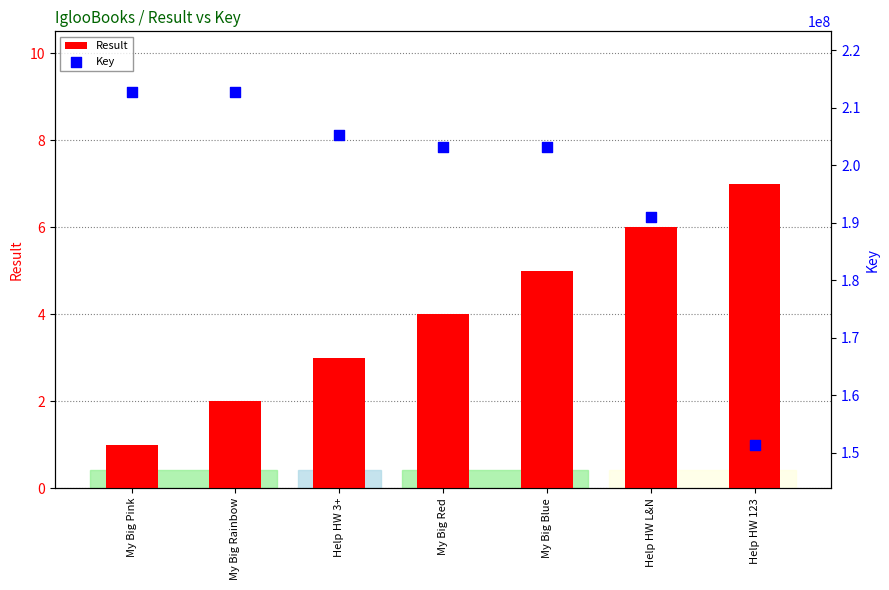

Which series reaches the maximum Y coordinate?

Key